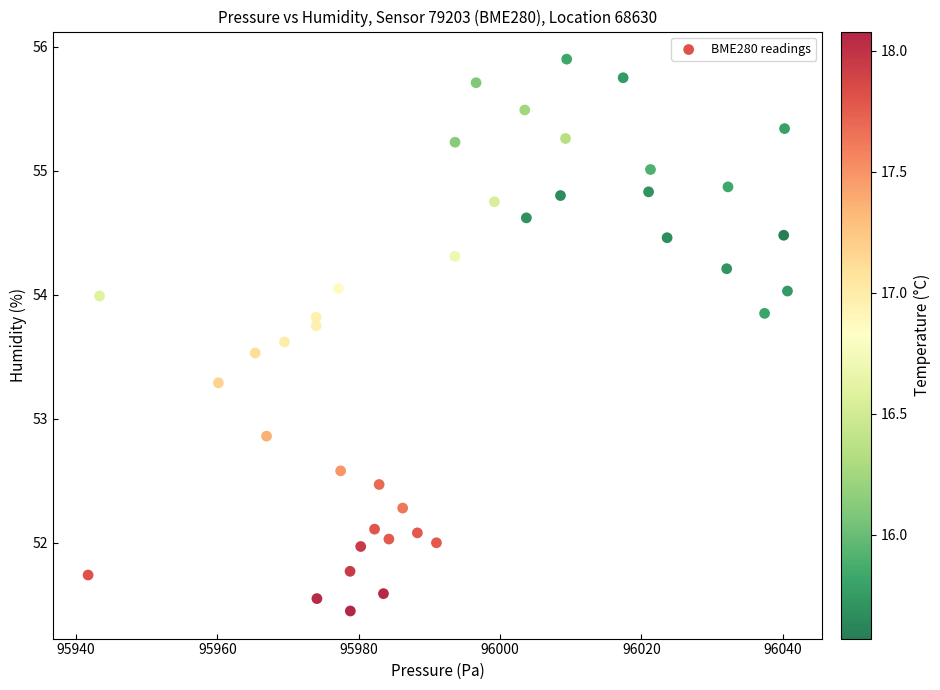

What is the range of X values (max minus min)?

99.0